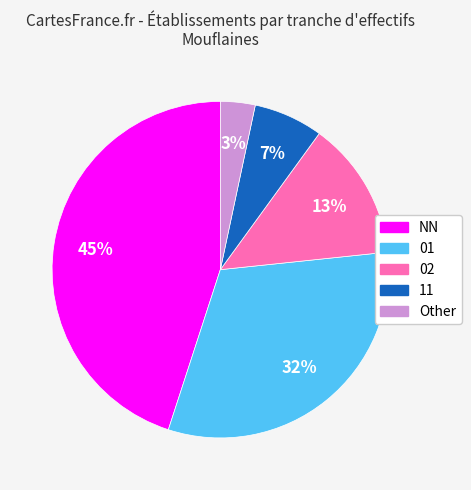

What is the ratio of the value at 02 to the value at NN?

0.3